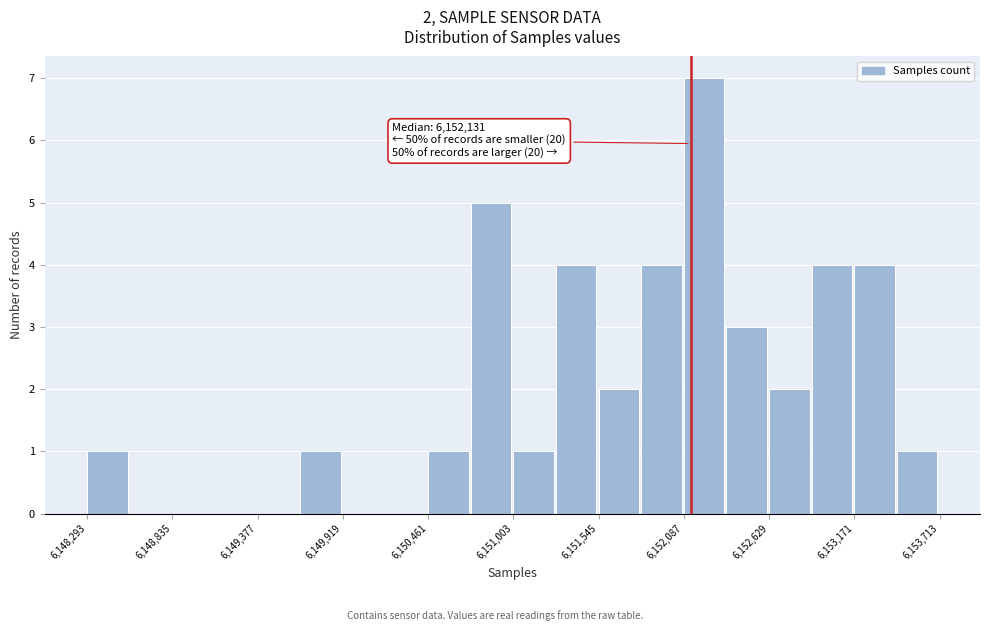

Around what value on the x-axis is the tallest bar? Give the approximate position of its centre, as read against the axis.

6152200